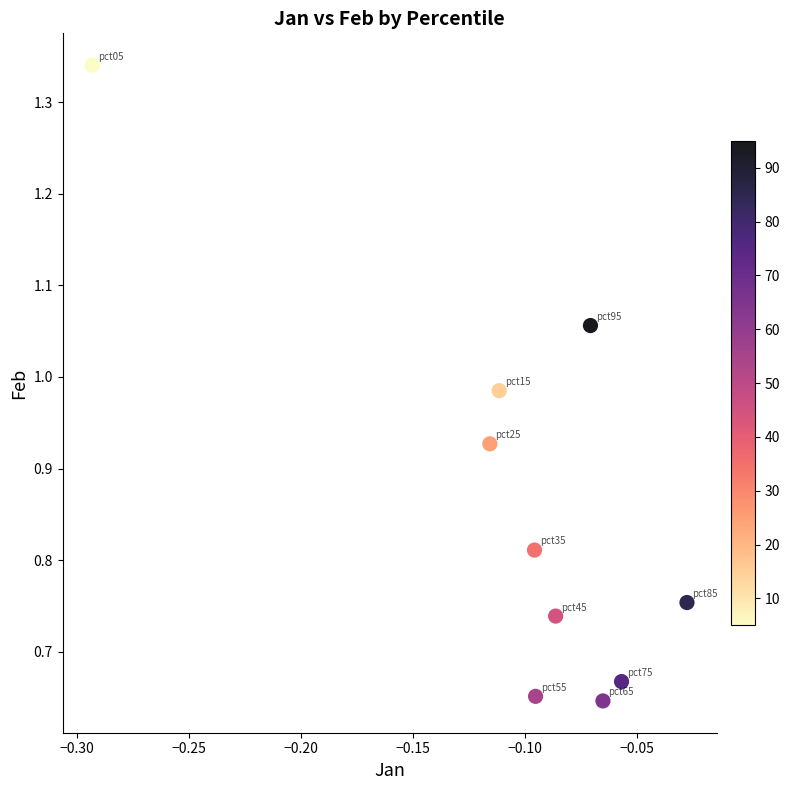

What is the range of X values (max minus min)?

0.3